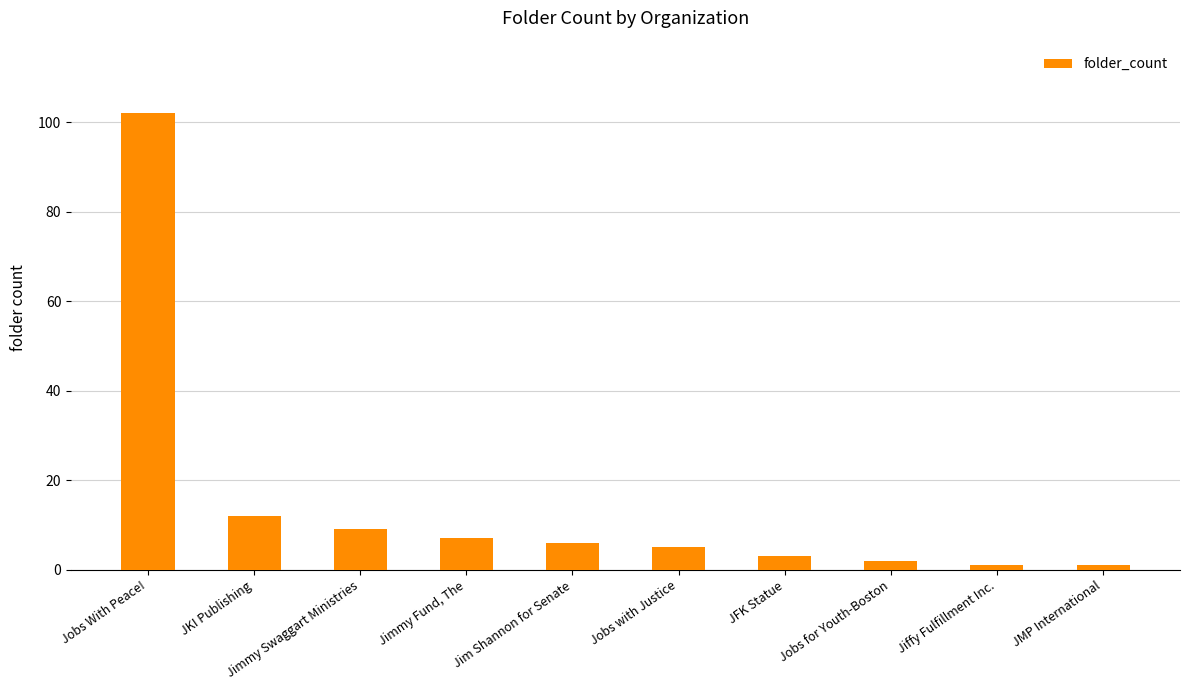

The value at JKI Publishing is 12. True or false?

True